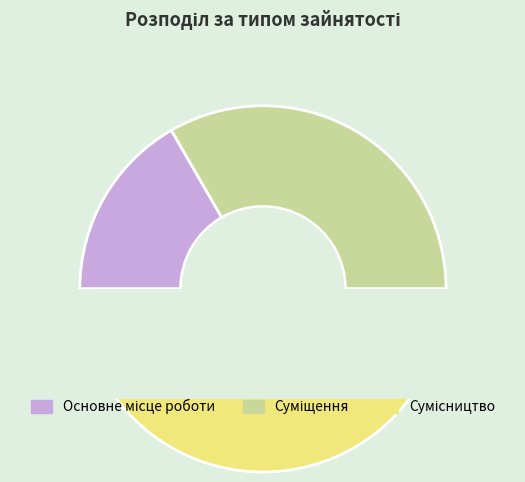

True or false: Суміщення accounts for 33% of the total.

True